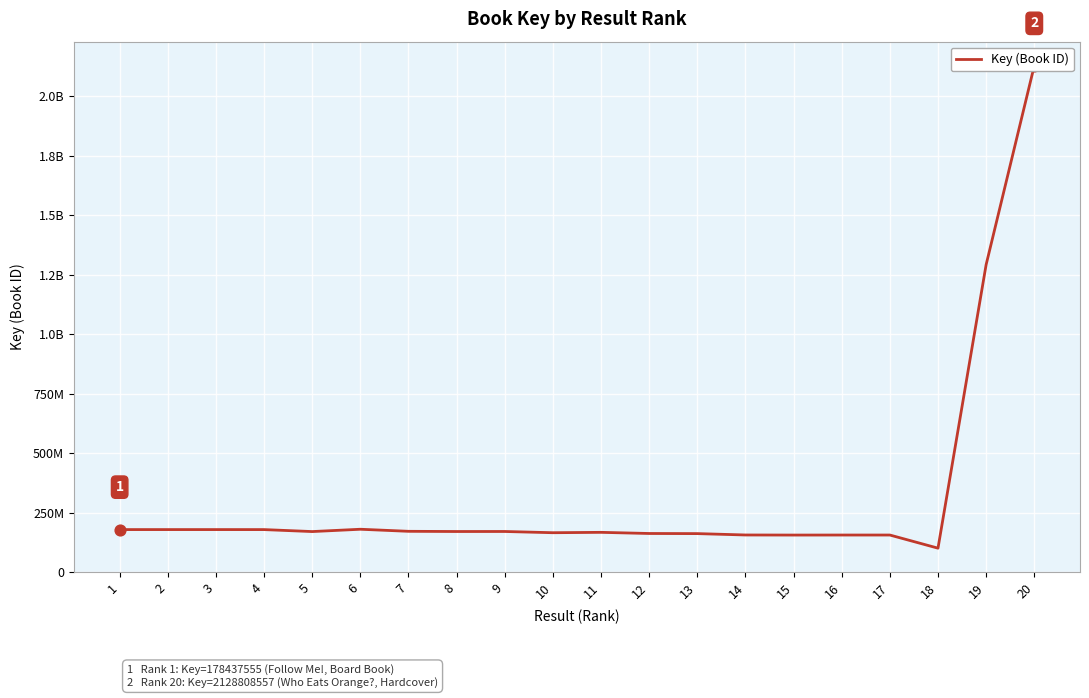

Which has a higher value, 14 or 8?

8